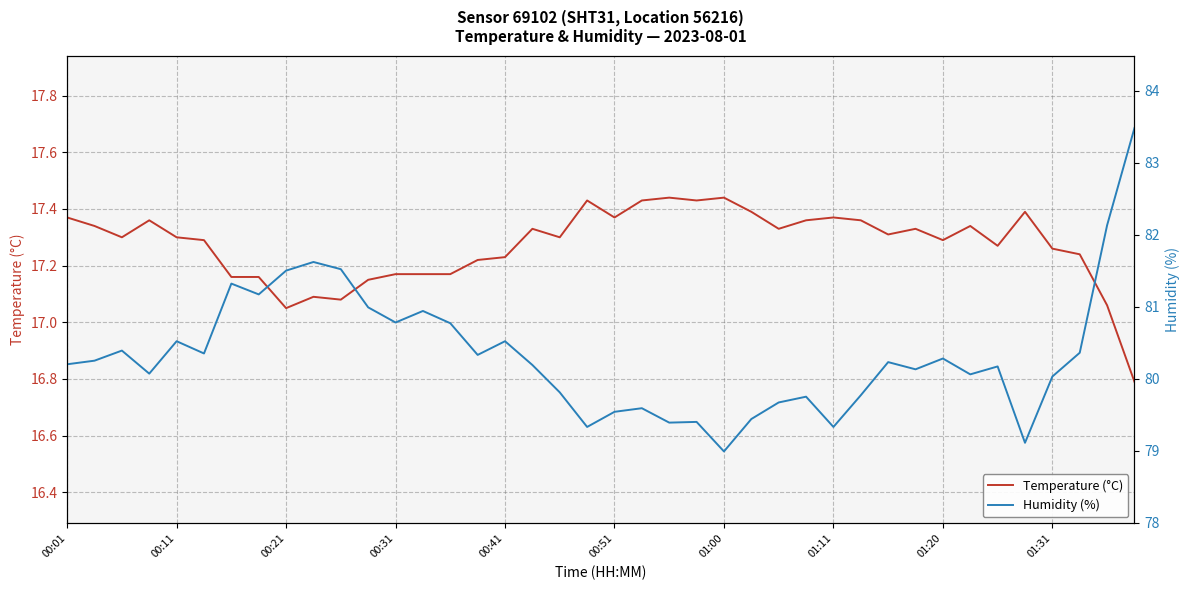

How many lines are shown in the chart?

2